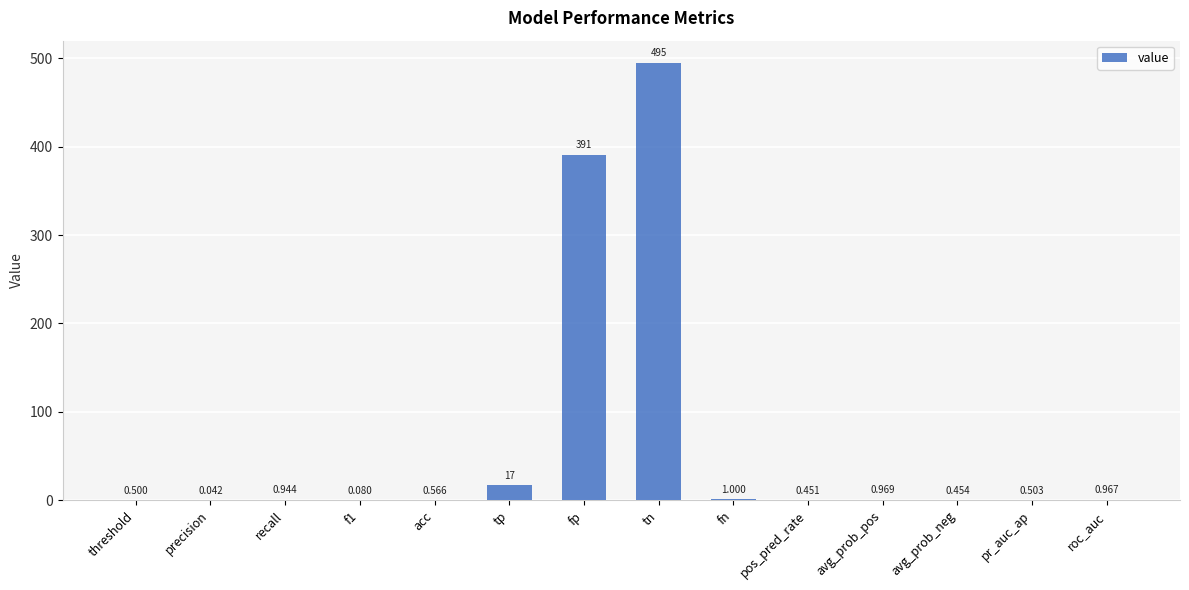

What is the maximum value shown in the chart?

495.0